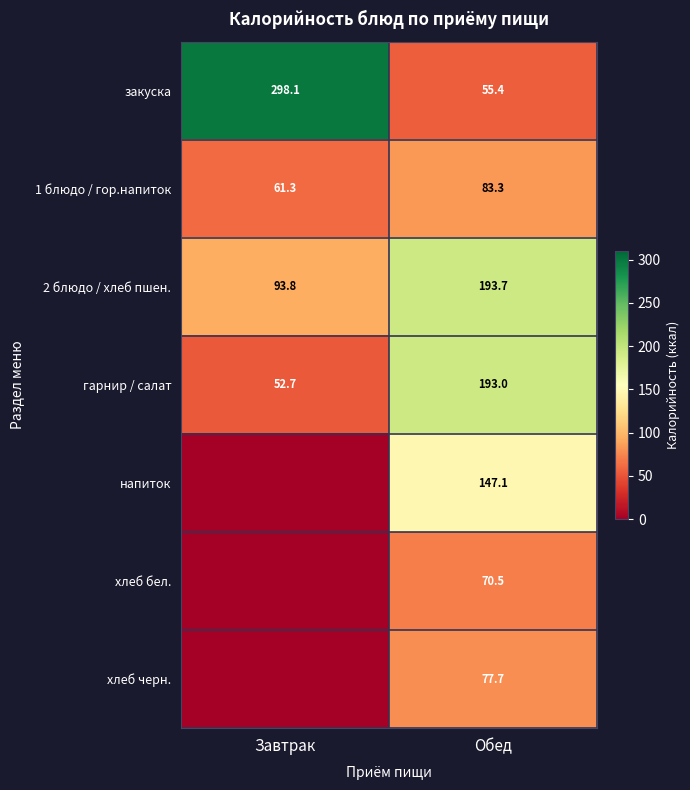

How many data points in закуска are above 298?

1